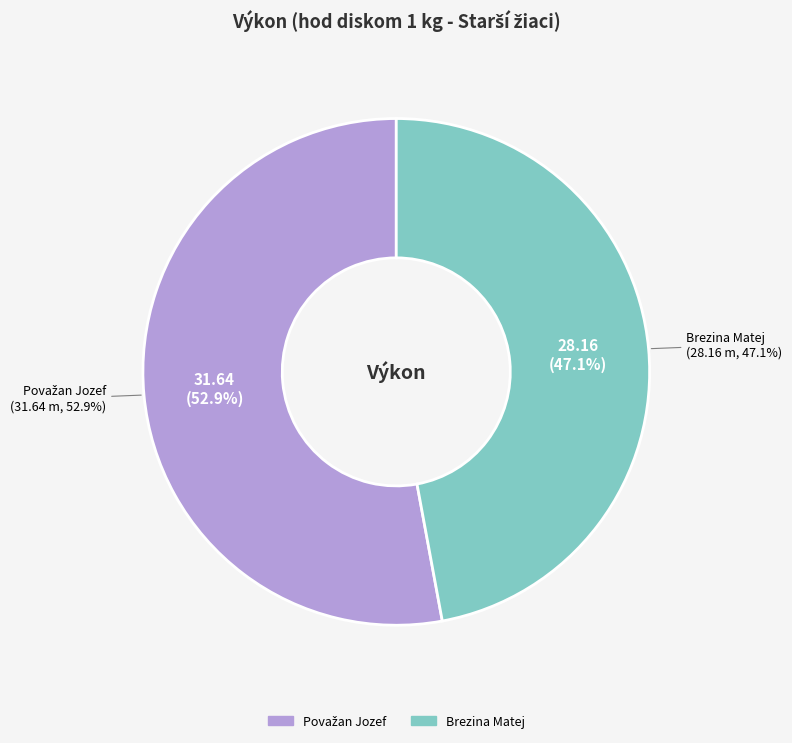

Which slice represents more than half of the pie?

Považan Jozef